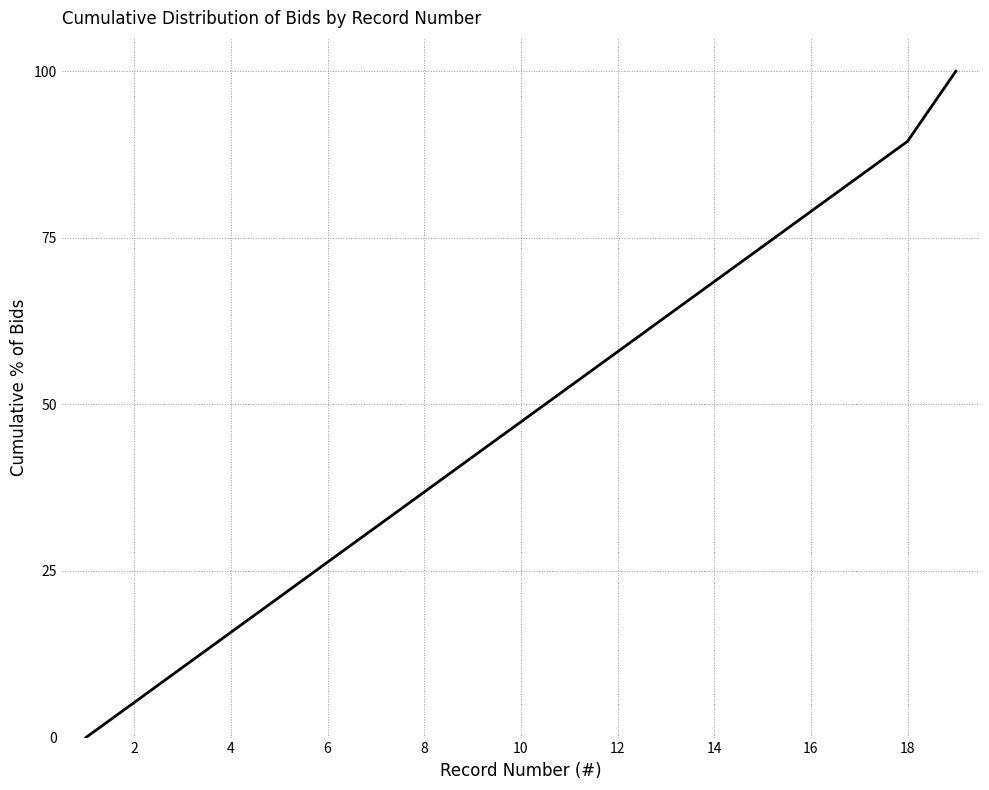

What is the difference between the maximum and minimum values?

100.0